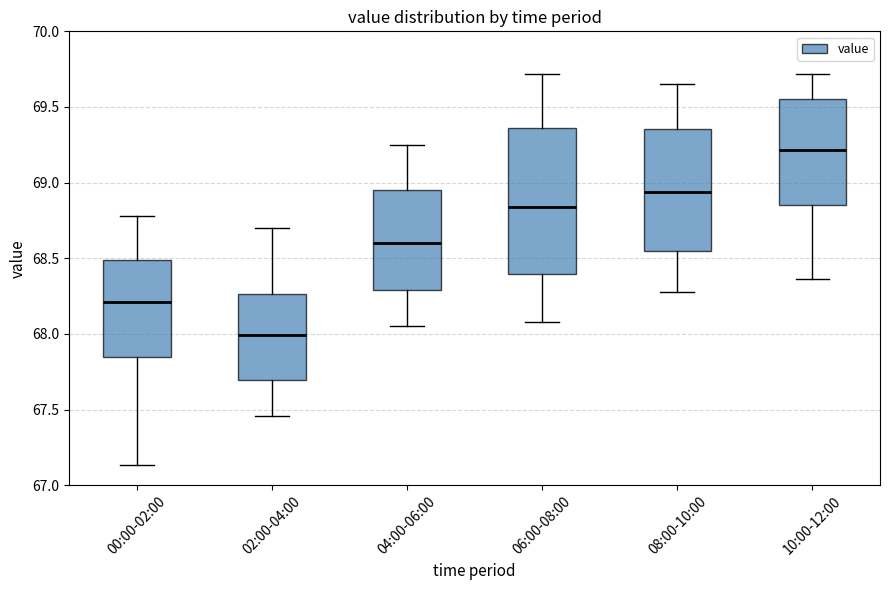

Reading left to right, transcribe this box plot: for each box, give where its median line is, the range the box spans, and where its two whiskers end, as read against the y-axis. The values are not printed on the chart, so give them approximately, as read against the axis.

00:00-02:00: median 68.20, box 67.85 to 68.50, whiskers 67.15 to 68.80
02:00-04:00: median 68.00, box 67.70 to 68.25, whiskers 67.45 to 68.70
04:00-06:00: median 68.60, box 68.30 to 68.95, whiskers 68.05 to 69.25
06:00-08:00: median 68.85, box 68.40 to 69.35, whiskers 68.10 to 69.70
08:00-10:00: median 68.95, box 68.55 to 69.35, whiskers 68.30 to 69.65
10:00-12:00: median 69.20, box 68.85 to 69.55, whiskers 68.35 to 69.70